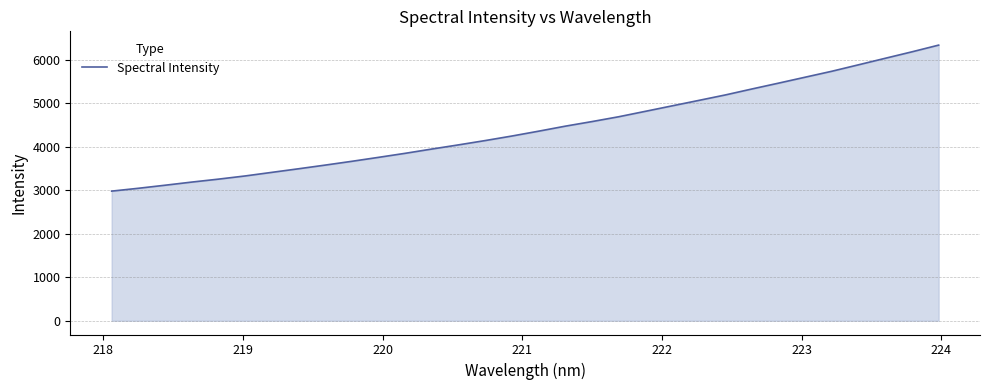

What is the minimum value shown in the chart?

2980.8